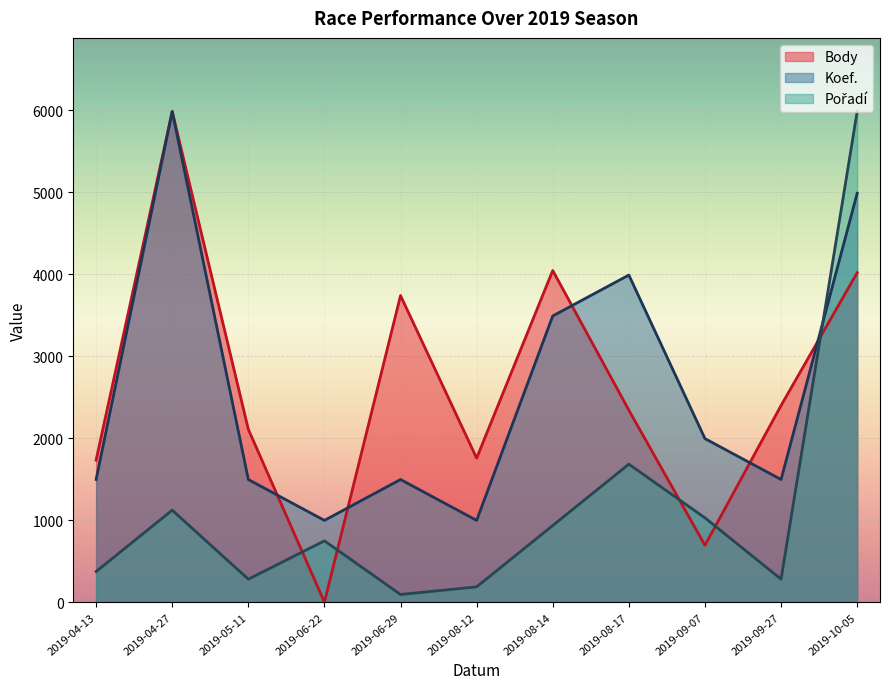

Between 2019-08-12 and 2019-08-17, which is larger?

2019-08-17